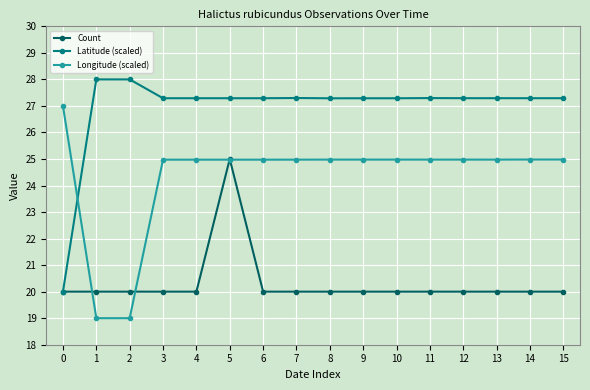

What is the value of the Longitude (scaled) point at the 2nd from the left?

19.0